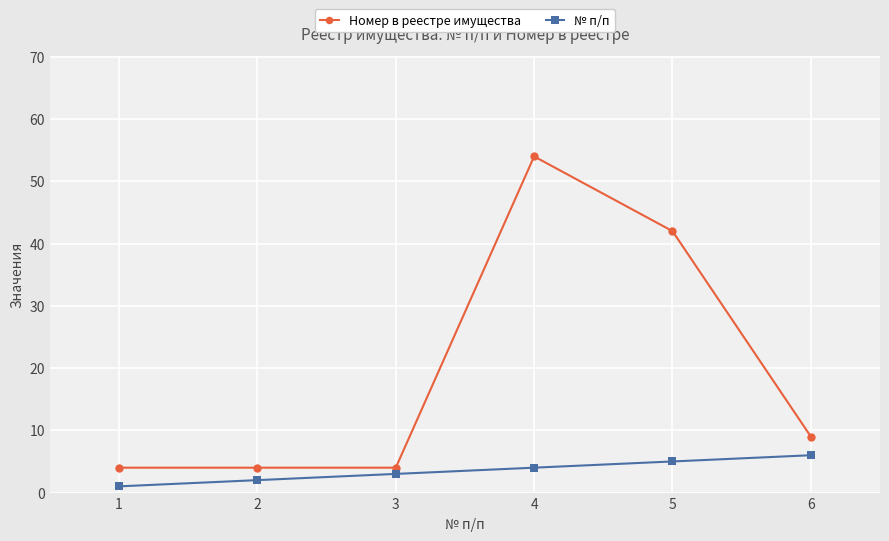

Count the Номер в реестре имущества values in the range 4 to 42.

5